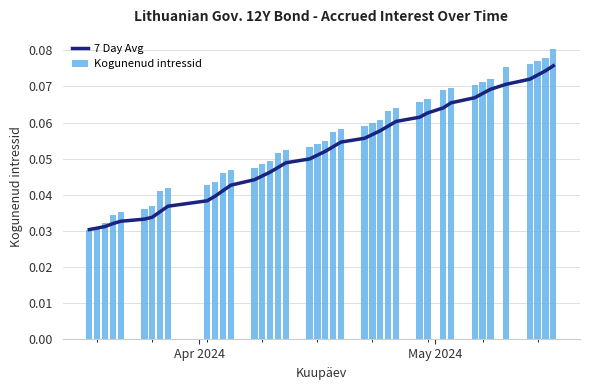

Which series has the widest spread of values?

Kogunenud intressid